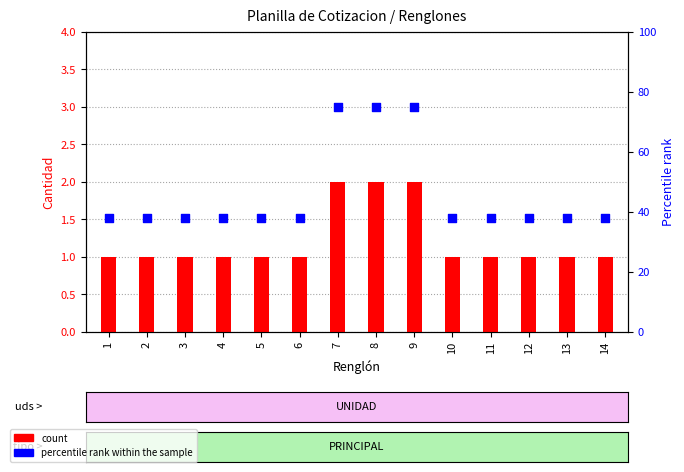

Which series contains the lowest Y value?

count